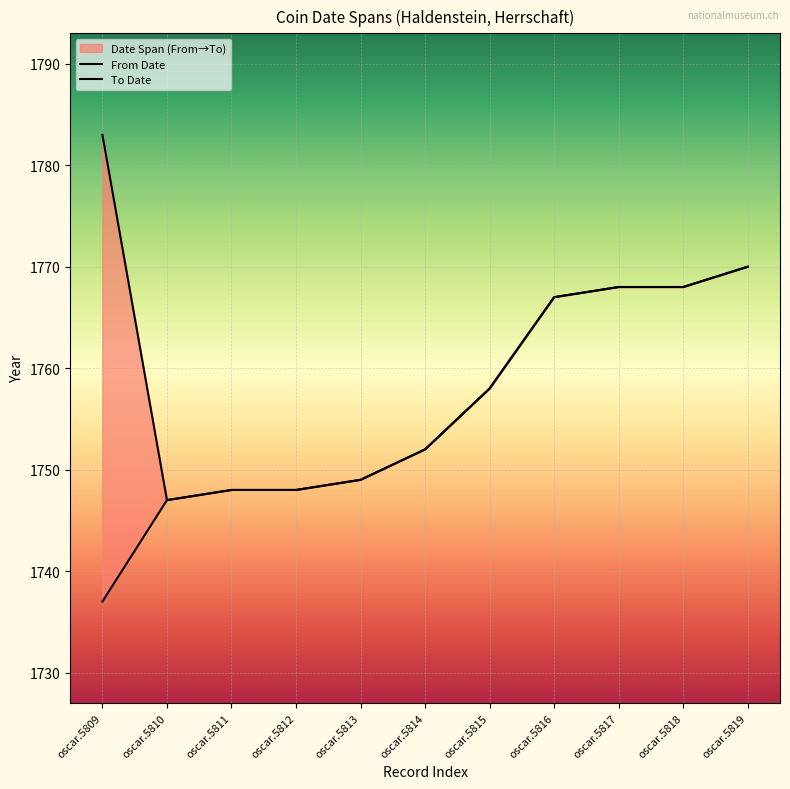

List the series in order of their peak value, highest first.

To Date, From Date